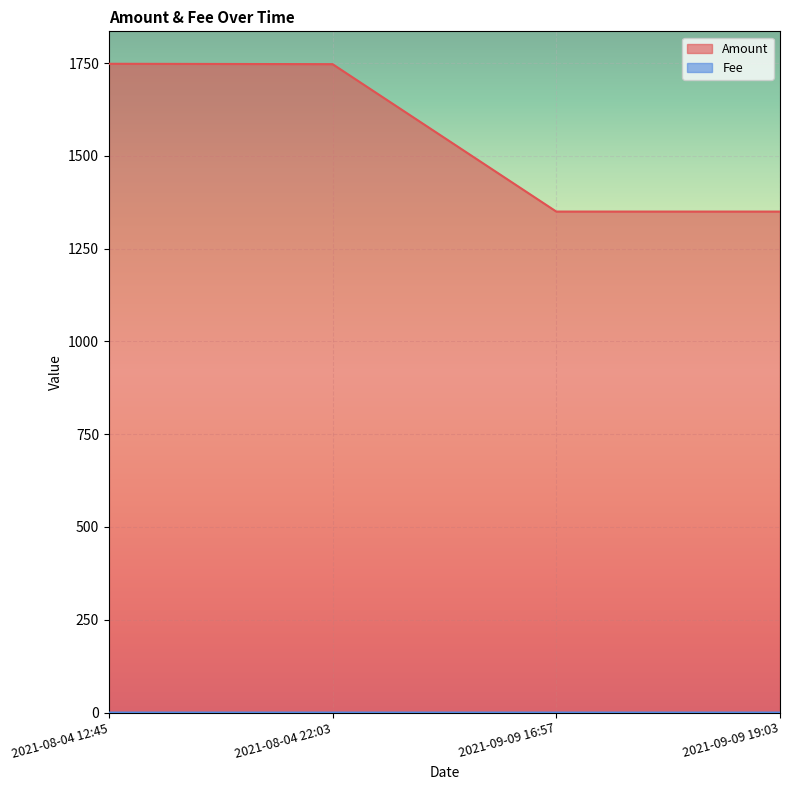

The value of Fee at 2021-08-04 12:45 is 0.0. True or false?

False